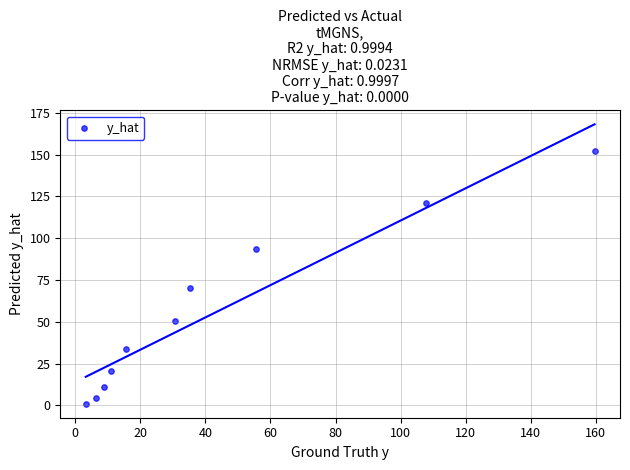

What Y value in the scatter plot is closest to 76?

70.2